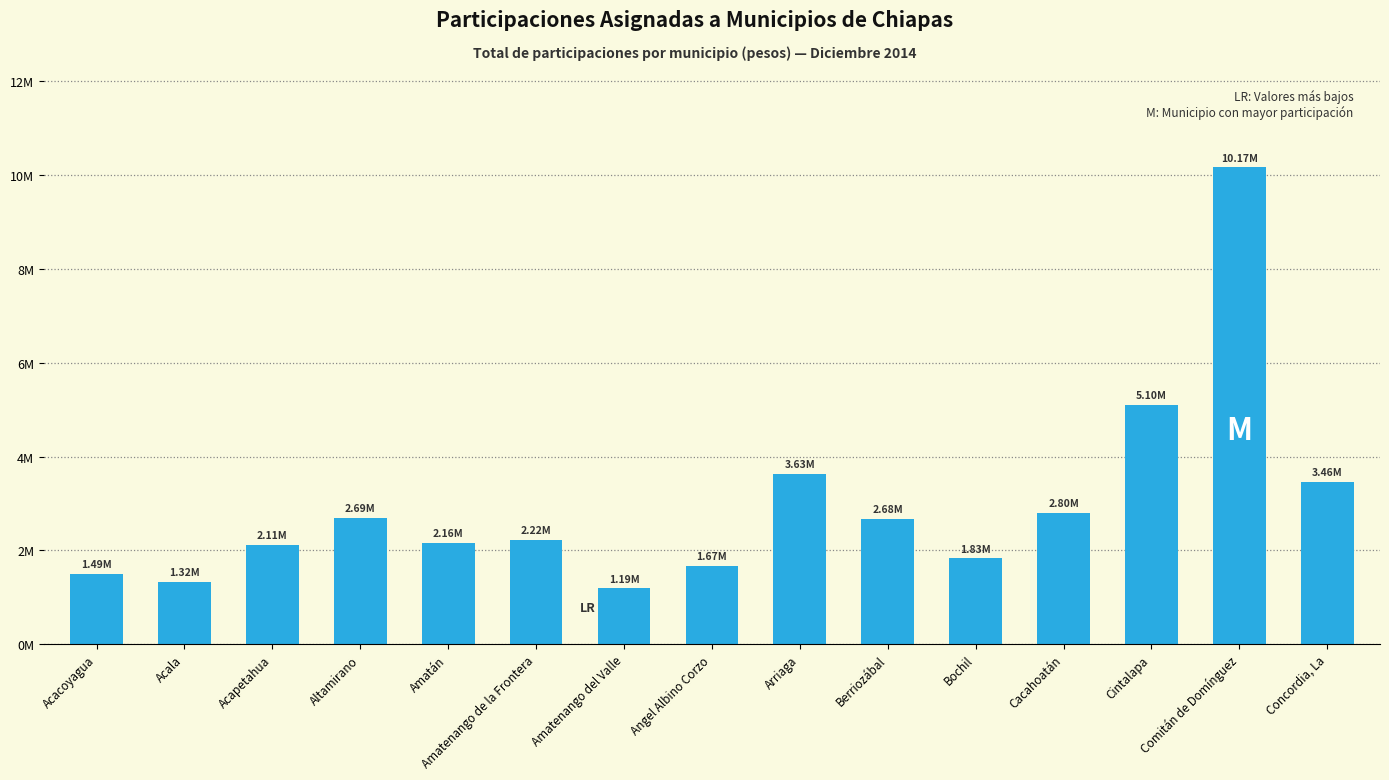

What position from the left is Arriaga?

9